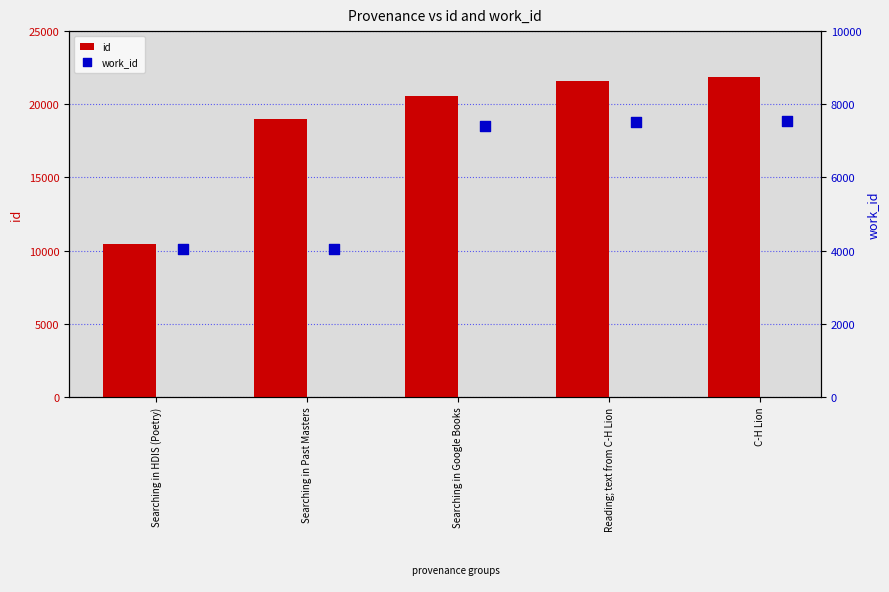

Which series contains the lowest Y value?

work_id